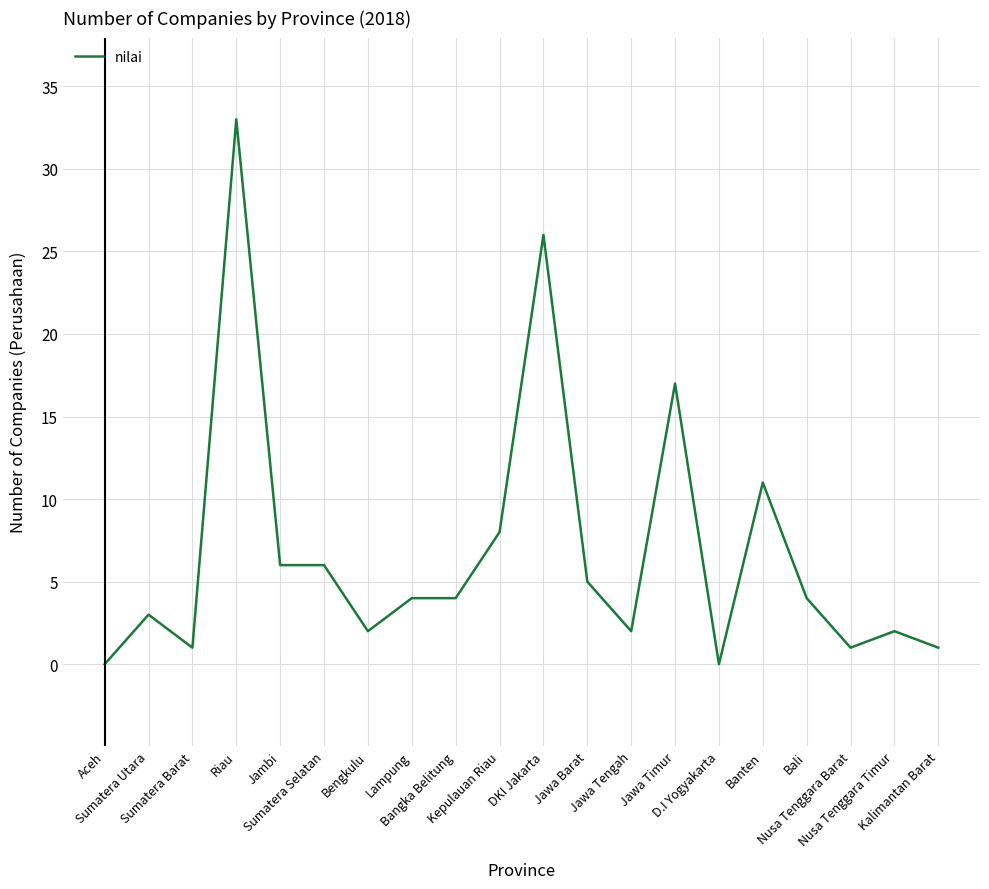

What is the greatest value displayed?

33